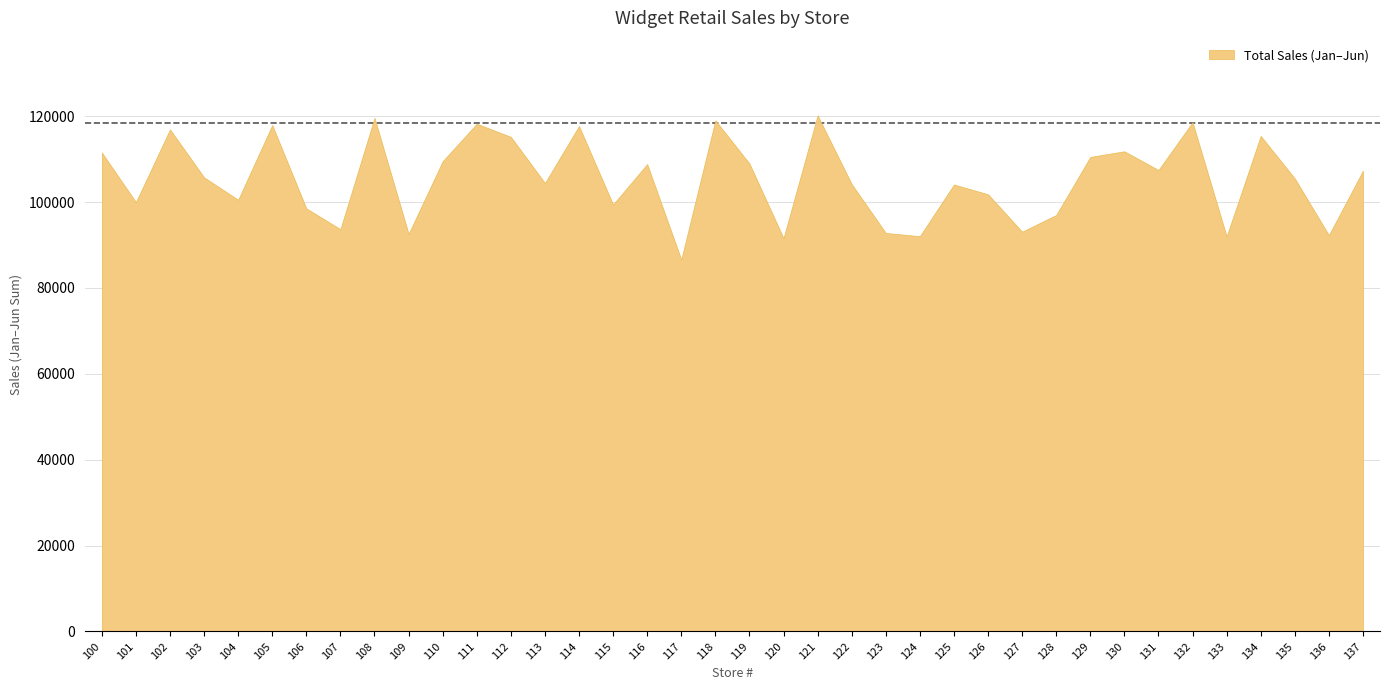

What is the change in value from 130 to 133?

-19817.0